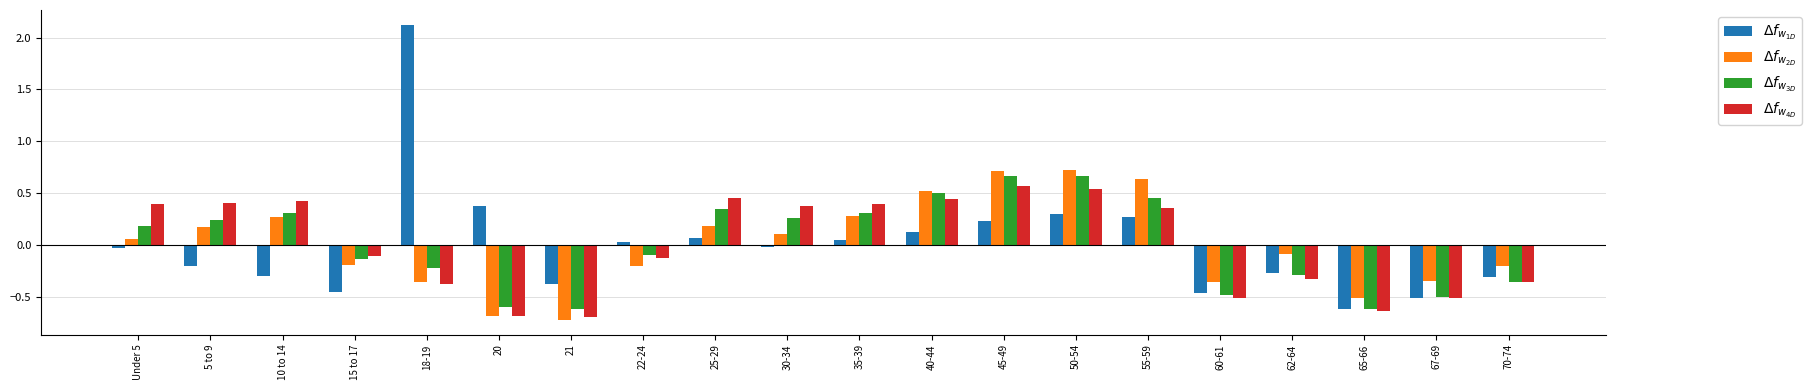

What is the total value across all series at 65-66?

-2.4